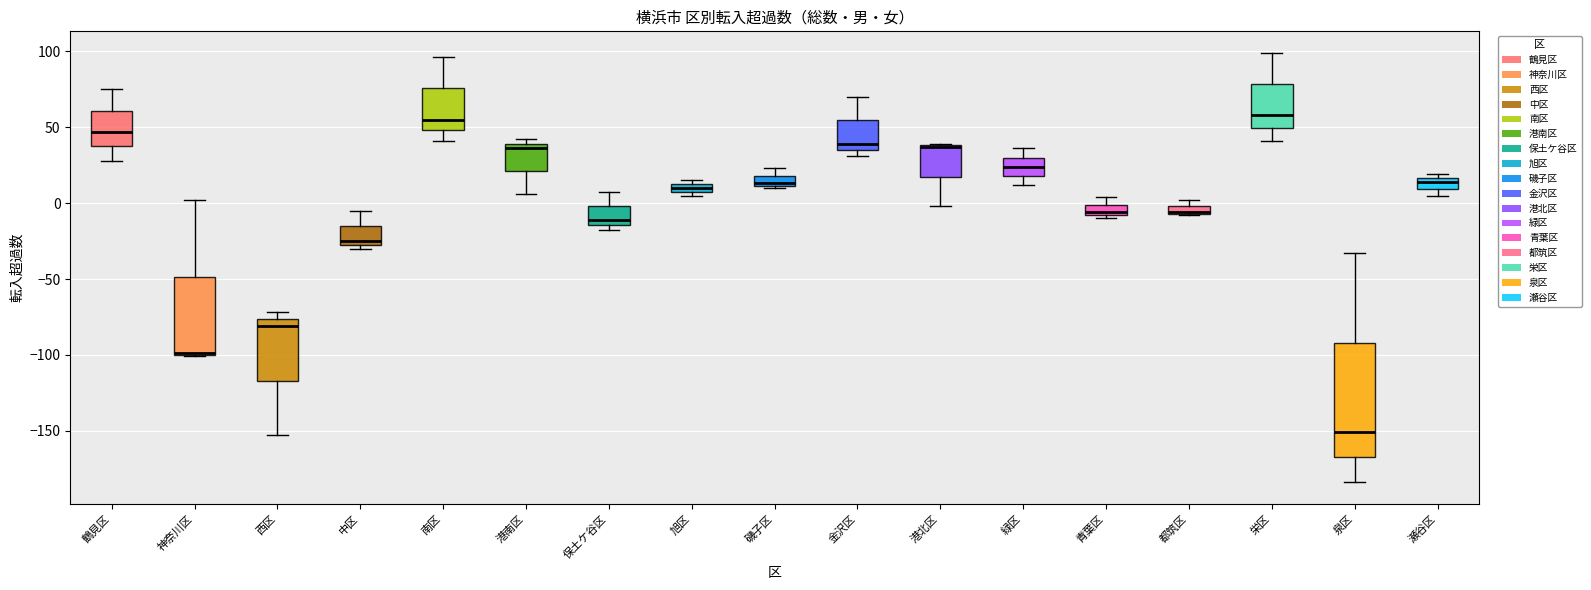

Which box is the tallest, from its lower edge to its upper edge?

泉区